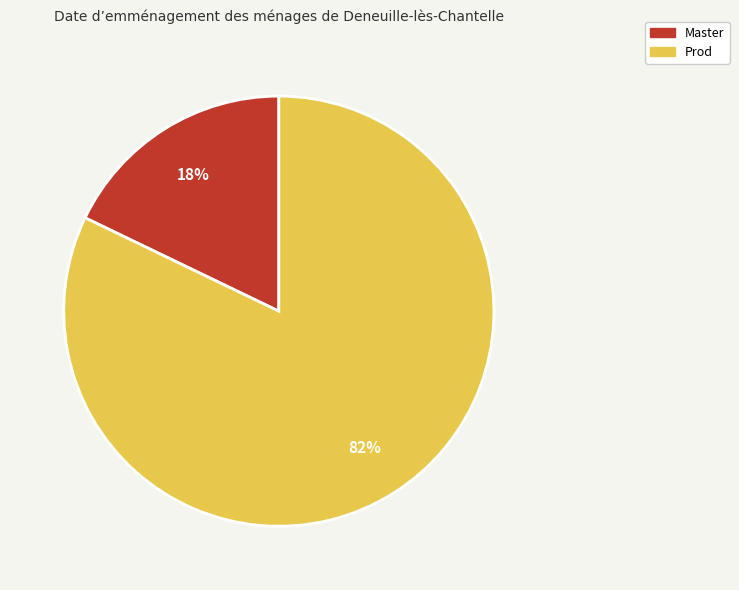

Which slice is the largest?

Prod